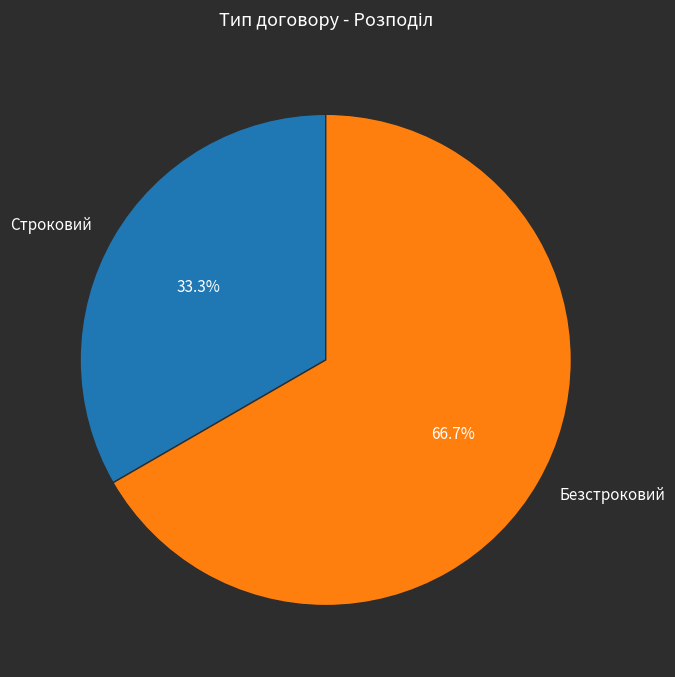

Is there a majority slice in this chart?

Yes